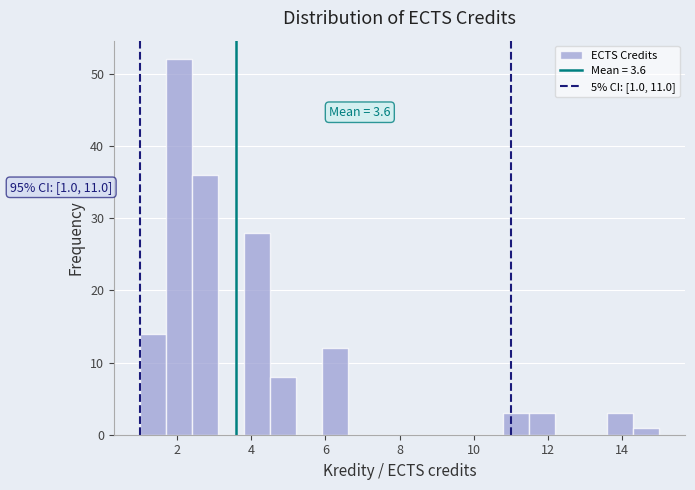

Read against the x-axis, roughly where is the centre of the tallest bar?

2.0